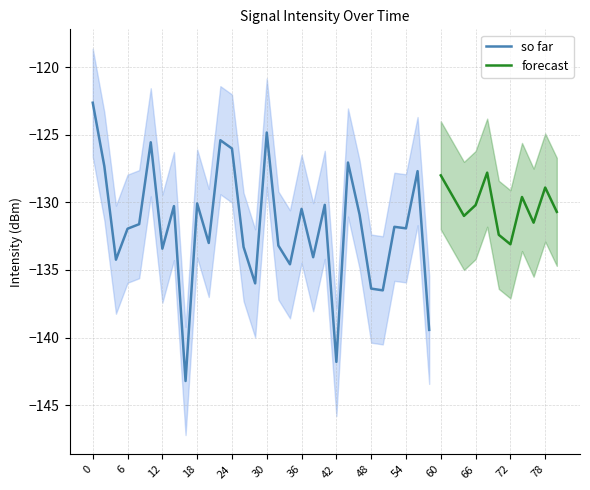

What is the value of the intensity(dBm) point at the 10th from the left?

-130.1